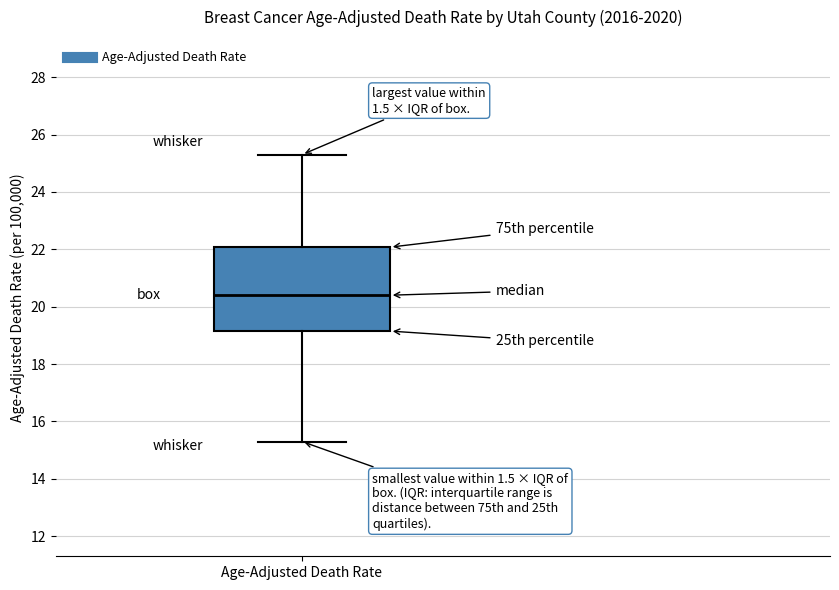

Read this box plot against the y-axis: the position of the median line, the range covered by the box, and the ends of both whiskers. The values are not printed on the chart, so give them approximately, as read against the axis.

median 20.4, box 19.2 to 22.0, whiskers 15.4 to 25.4